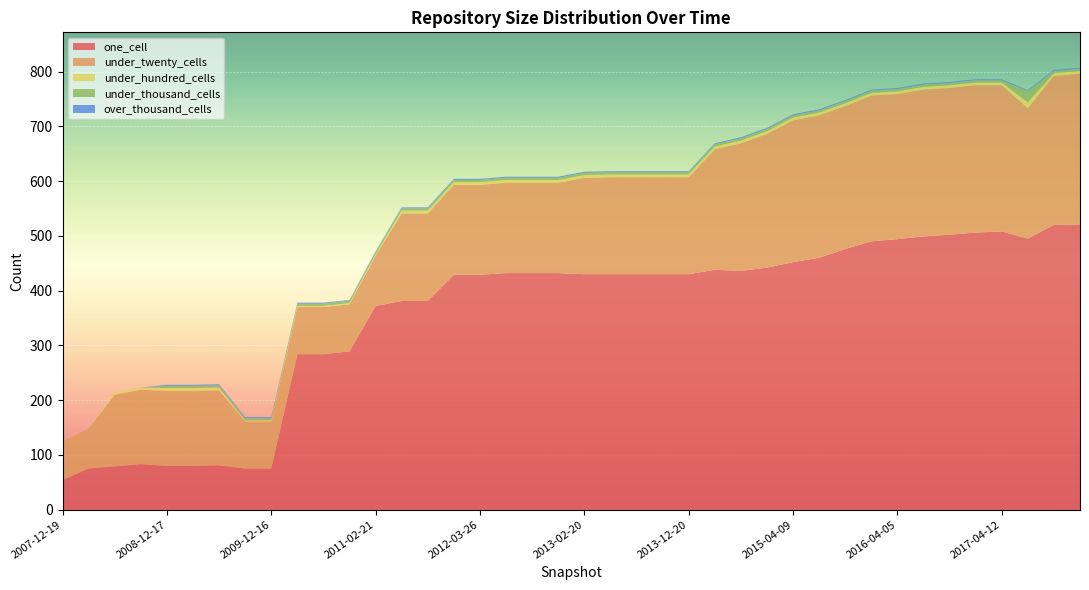

Reading right to left, transcribe all the data shown in this chart.

one_cell: 521	520	495	508	506	502	499	494	490	476	460	452	442	436	438	430	430	430	430	430	432	432	432	429	429	381	381	372	289	284	284	75	75	81	80	80	83	79	75	54
under_twenty_cells: 275	272	238	267	269	268	268	265	266	261	260	259	244	233	220	177	177	177	177	176	165	165	165	164	164	160	160	92	86	86	86	86	86	137	137	137	136	131	73	71
under_hundred_cells: 5	5	11	5	5	5	5	5	5	5	5	5	5	5	5	5	5	5	5	5	5	5	5	5	5	5	5	2	2	2	2	2	2	5	5	5	4	4	0	0
under_thousand_cells: 4	4	20	4	4	4	4	4	4	4	4	4	4	4	4	4	4	4	4	4	4	4	4	4	4	4	4	5	5	4	4	4	4	4	4	4	0	0	0	0
over_thousand_cells: 2	2	2	2	2	2	2	2	2	2	2	2	2	2	2	2	2	2	2	2	2	2	2	2	2	2	2	1	1	2	2	2	2	2	2	2	0	0	0	0